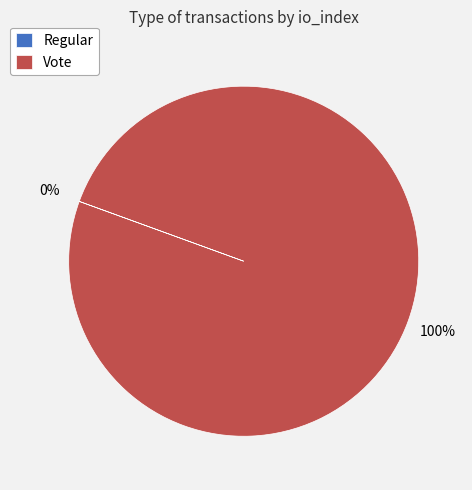

What is the majority slice?

Vote